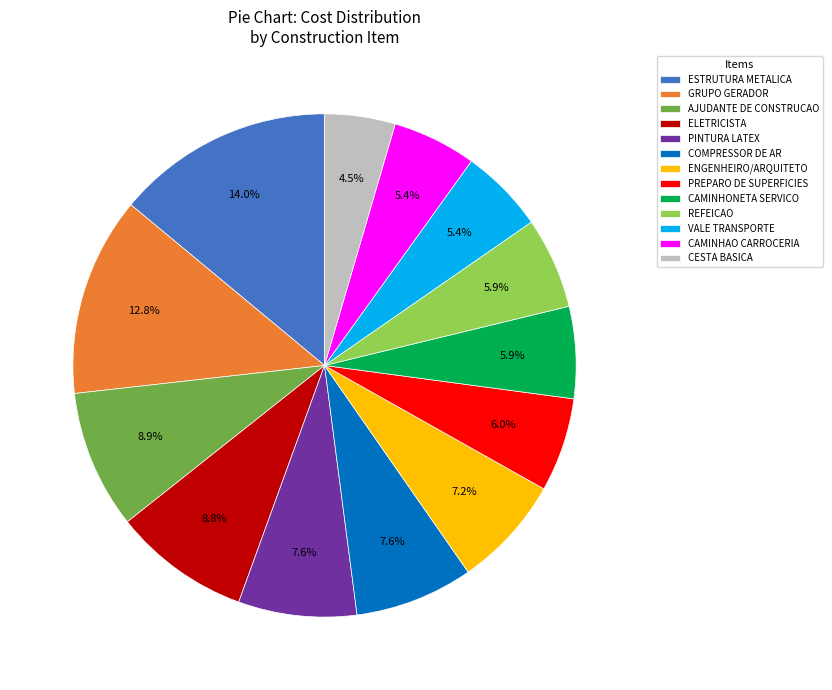

Is it true that ELETRICISTA is 9% of the pie?

True